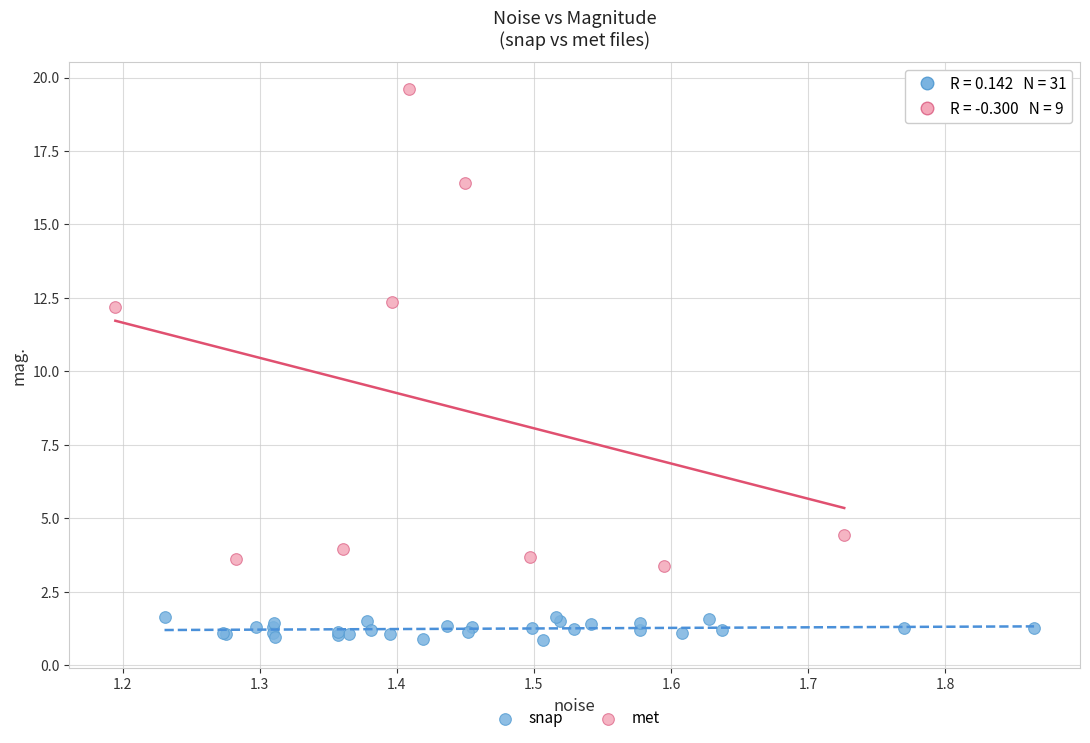

Which series reaches the maximum Y coordinate?

met